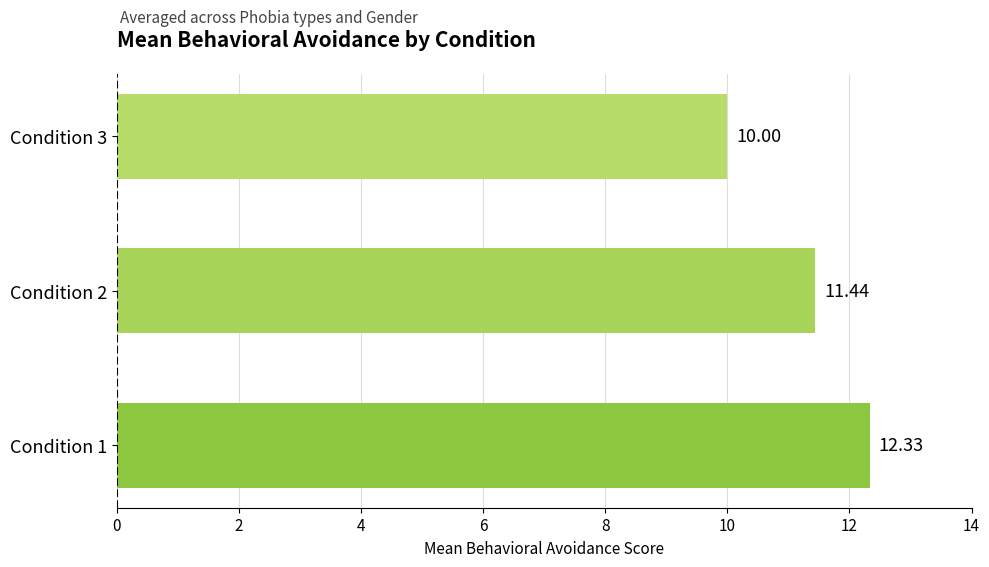

What is the change in value from Condition 1 to Condition 2?

-0.9